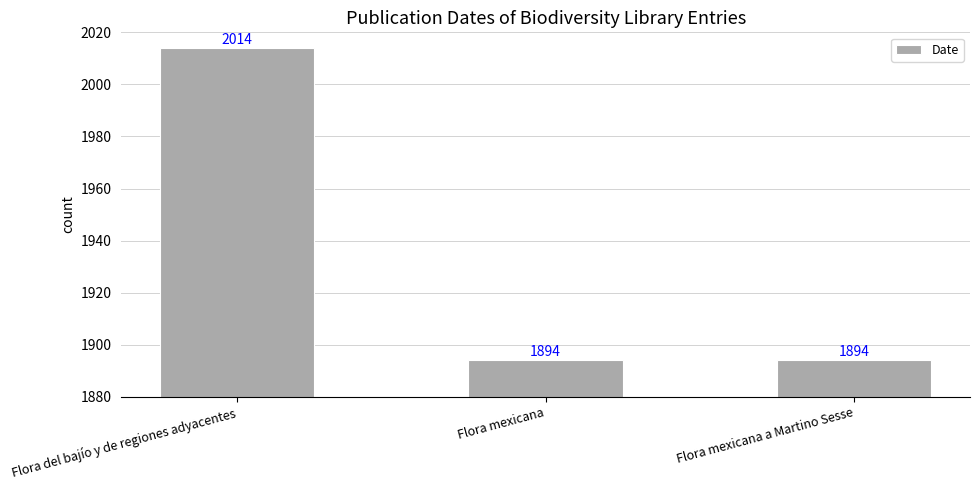

Reading left to right, transcribe all the data shown in this chart.

Flora del bajío y de regiones adyacentes=2014	Flora mexicana=1894	Flora mexicana a Martino Sesse=1894